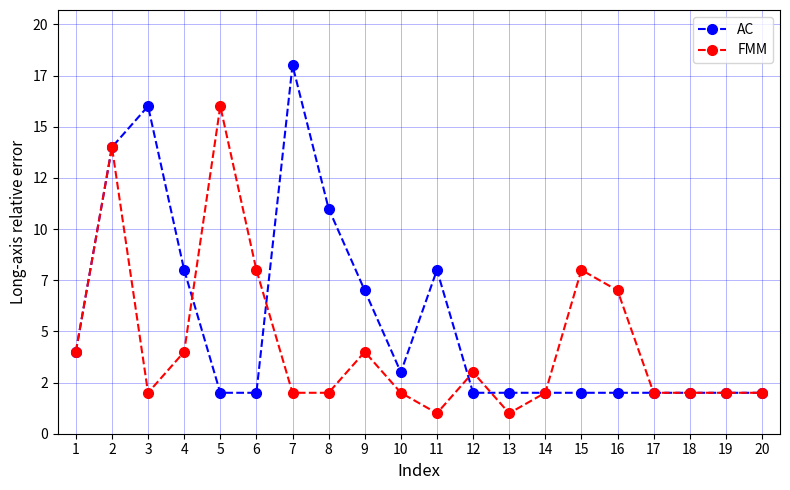

What are all the series names shown in the legend?

AC, FMM